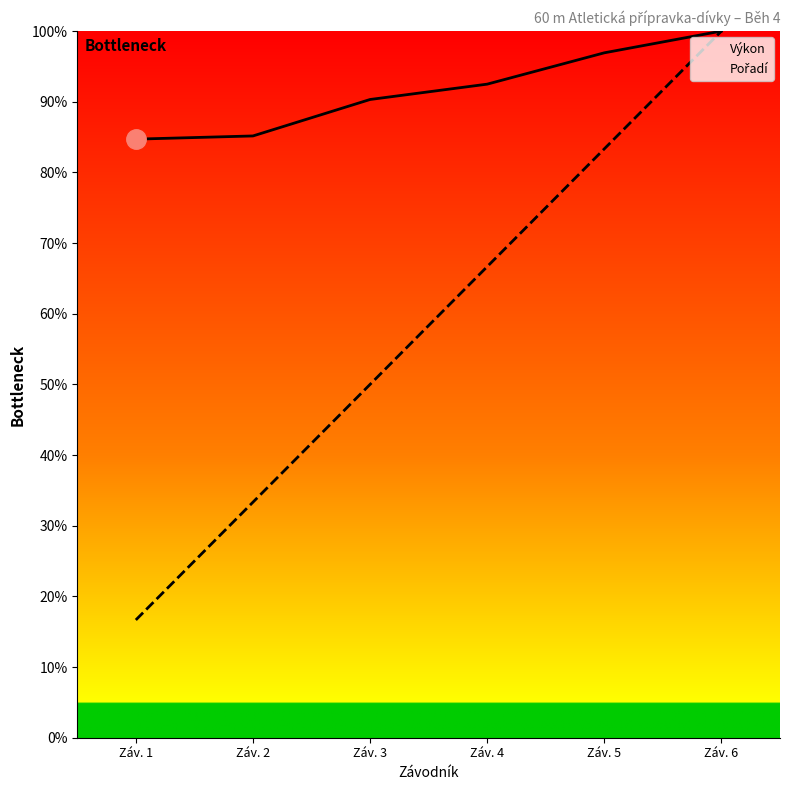

Is it true that Pořadí equals 100.0 at Záv. 6?

True